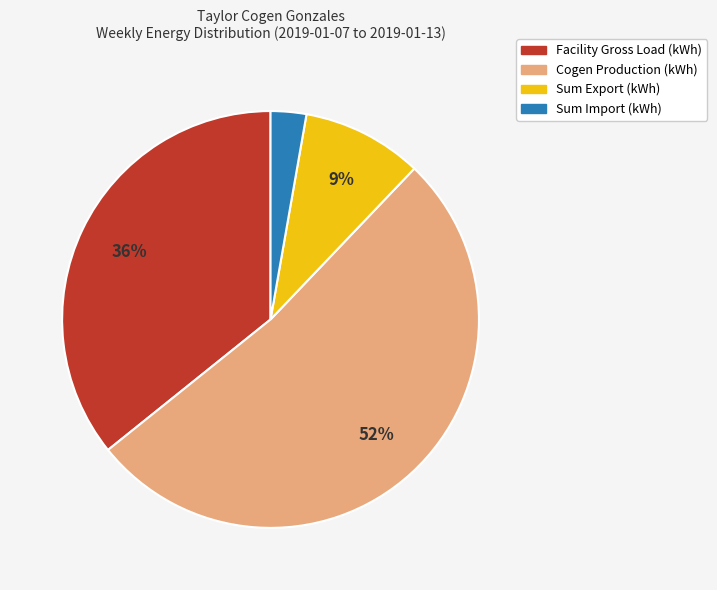

Do Cogen Production (kWh) and Facility Gross Load (kWh) together represent more than half of the pie?

Yes